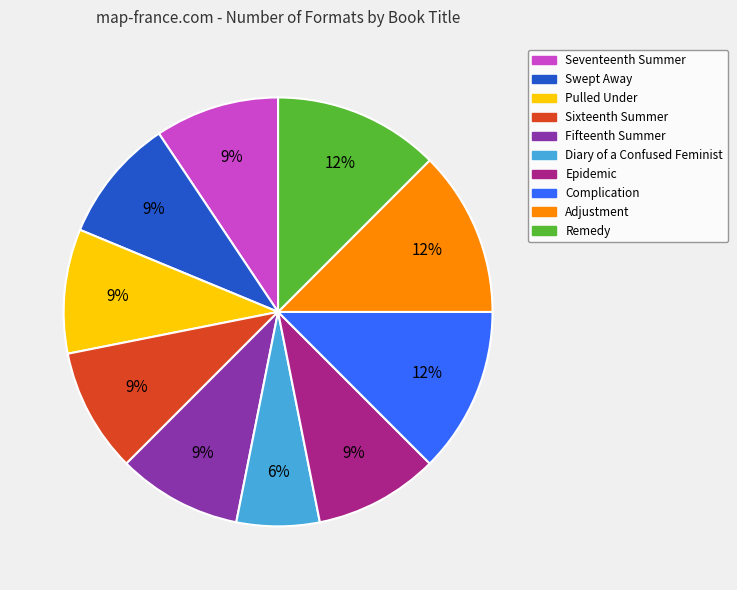

Is it true that Adjustment is 12% of the pie?

True